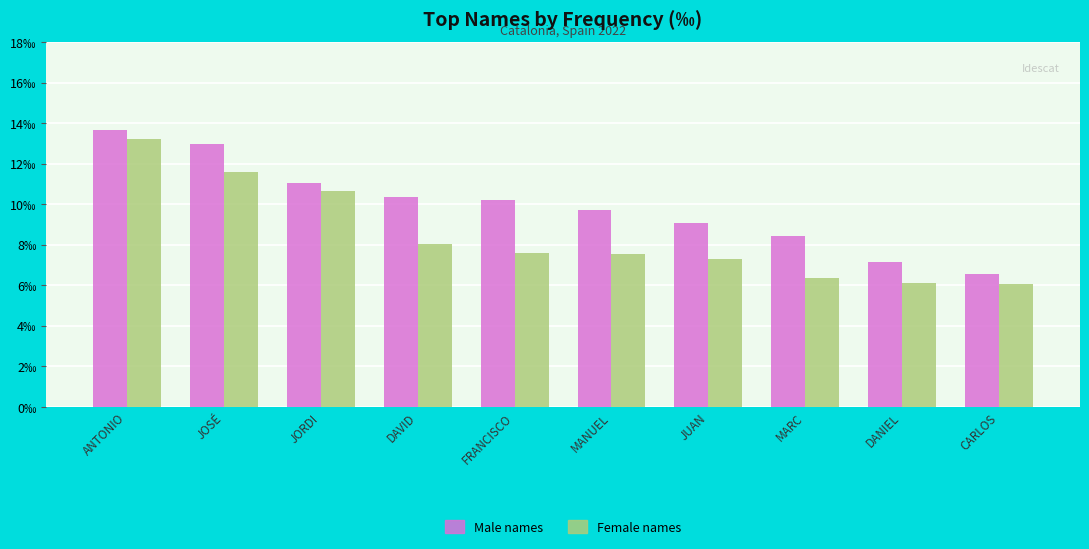

The value of Male names at JOSÉ is 18.8. True or false?

False